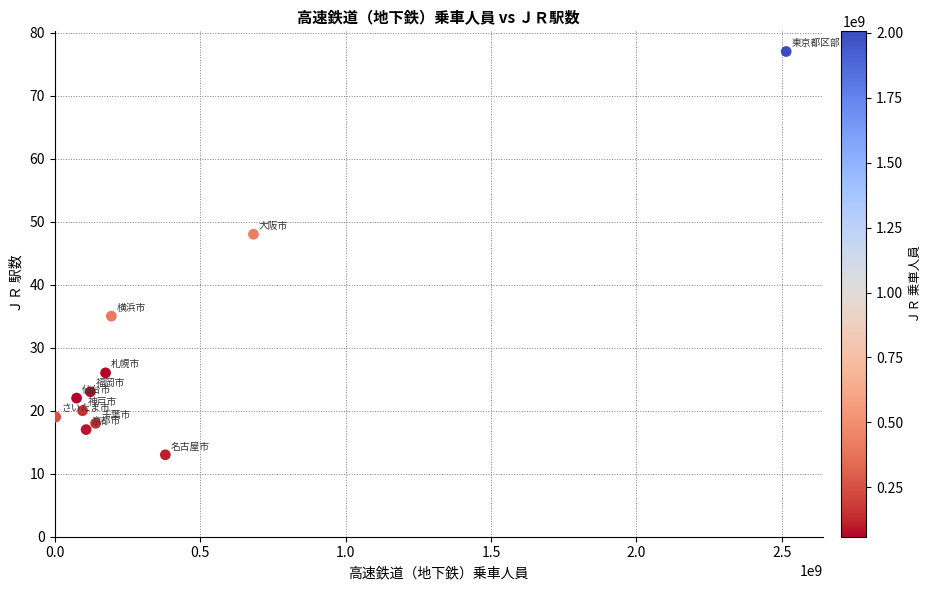

What Y value in the scatter plot is closest to 45?

48